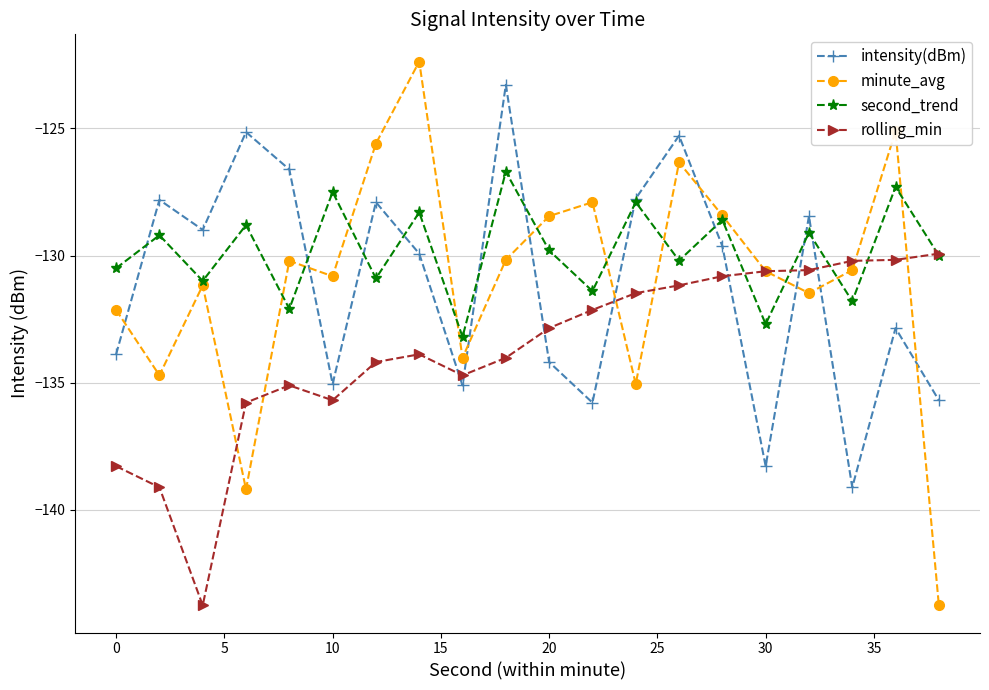

Which series has the largest total across all categories?

second_trend